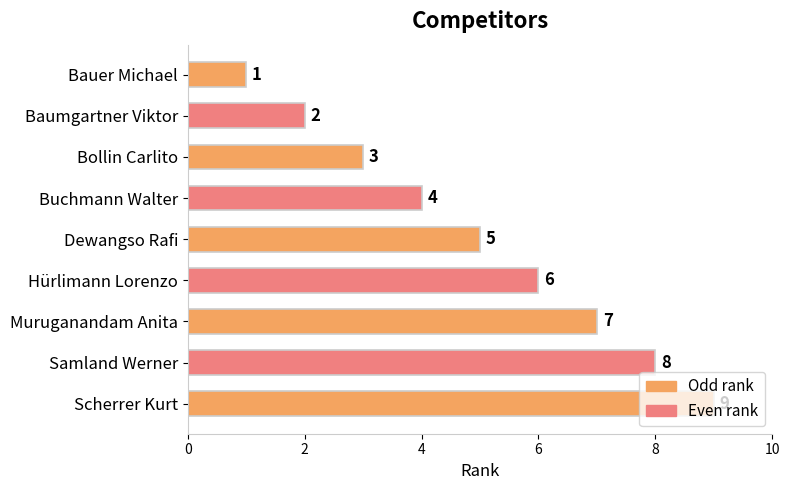

What is the label of the 4th bar from the top?

Buchmann Walter